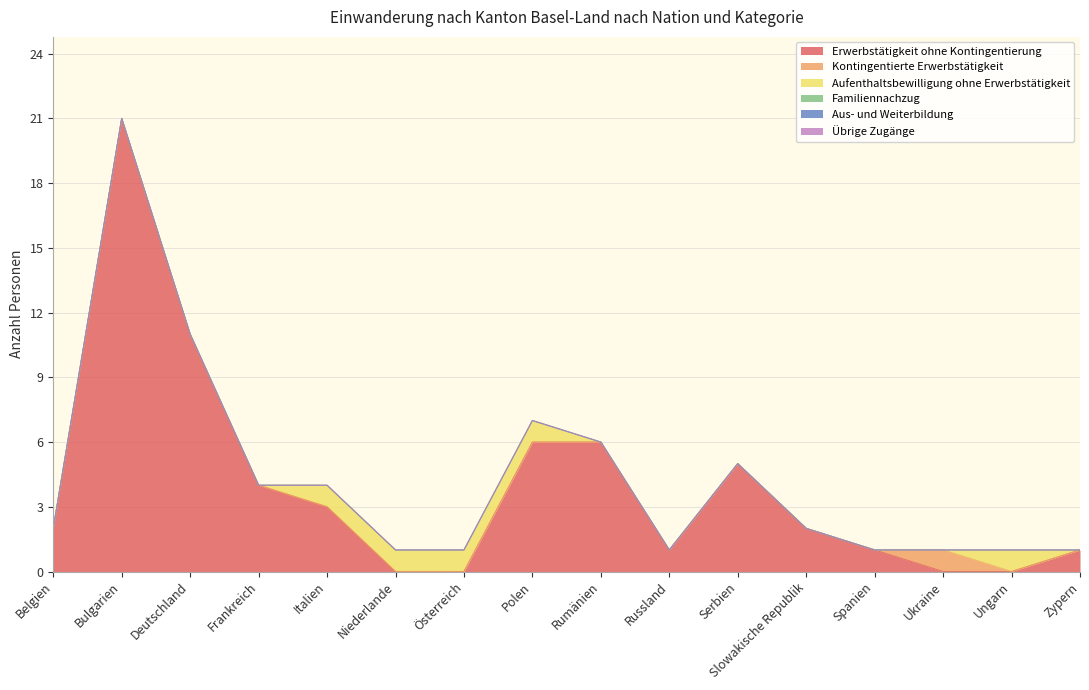

What are all the series names shown in the legend?

Erwerbstätigkeit ohne Kontingentierung, Kontingentierte Erwerbstätigkeit, Aufenthaltsbewilligung ohne Erwerbstätigkeit, Familiennachzug, Aus- und Weiterbildung, Übrige Zugänge